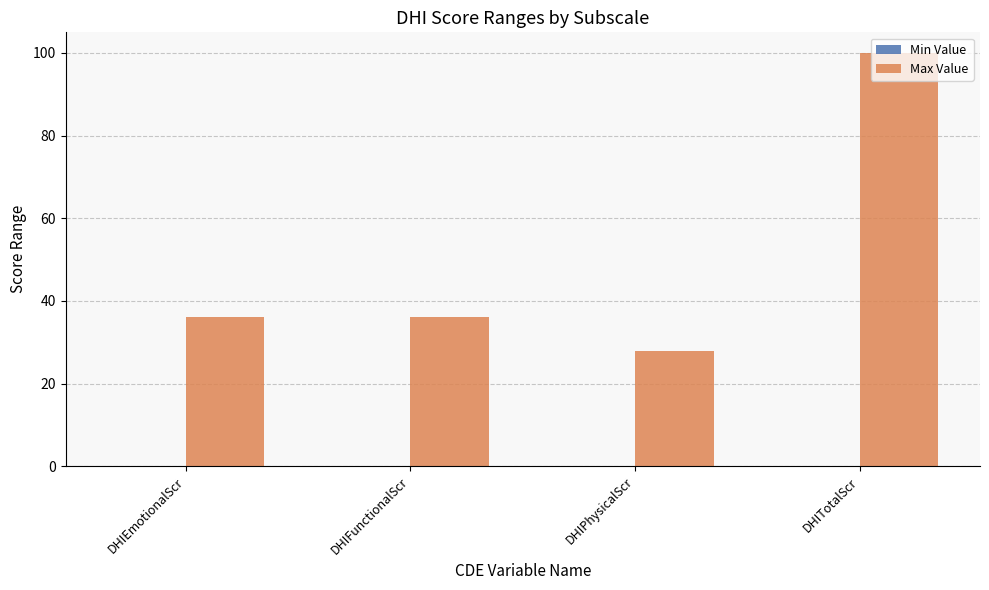

Is it true that the value at DHITotalScr is 65?

False